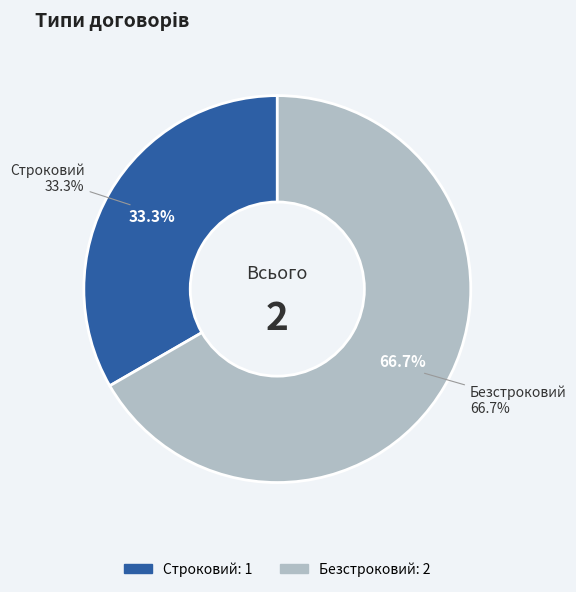

The Строковий slice represents 33% of the pie. True or false?

True